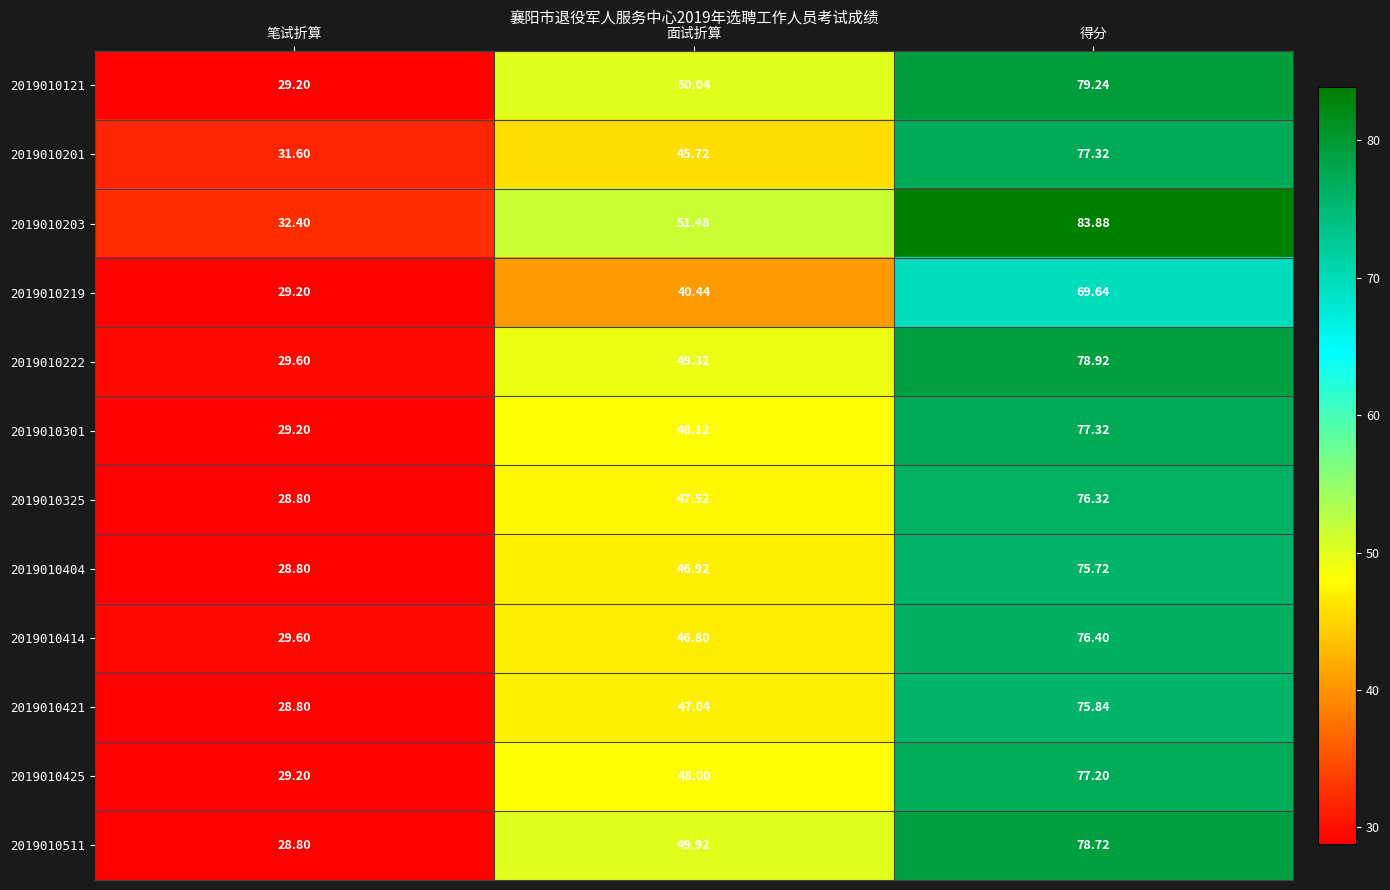

Is the value of 2019010203 at 面试折算 greater than the value of 2019010201 at 面试折算?

Yes